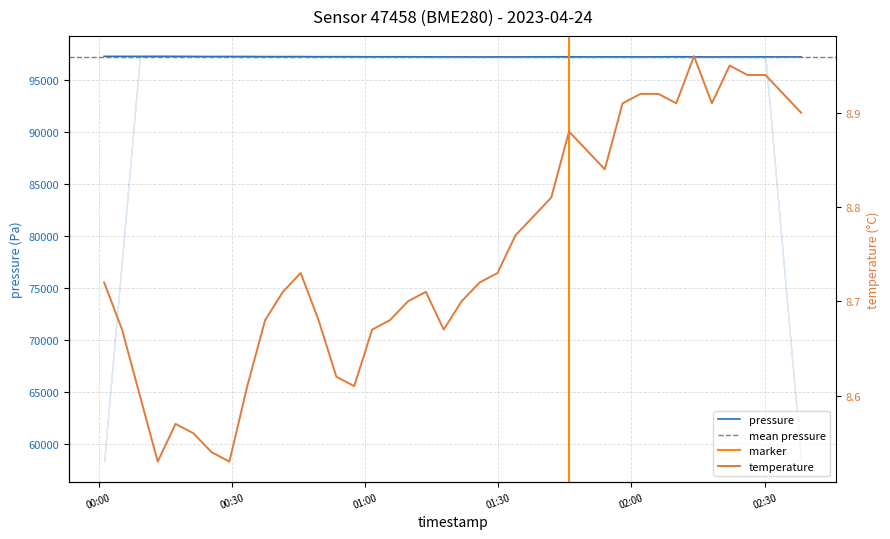

What is the minimum value for pressure?

97199.2